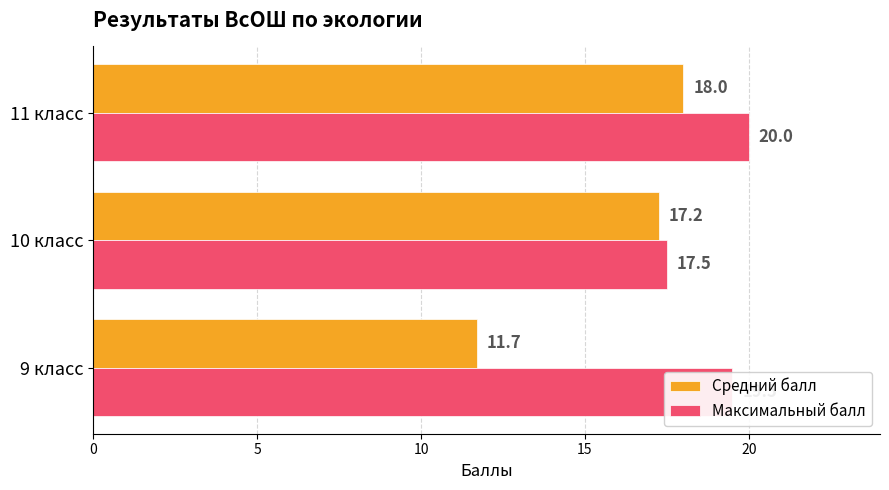

How many values in the Средний балл series exceed 17?

2